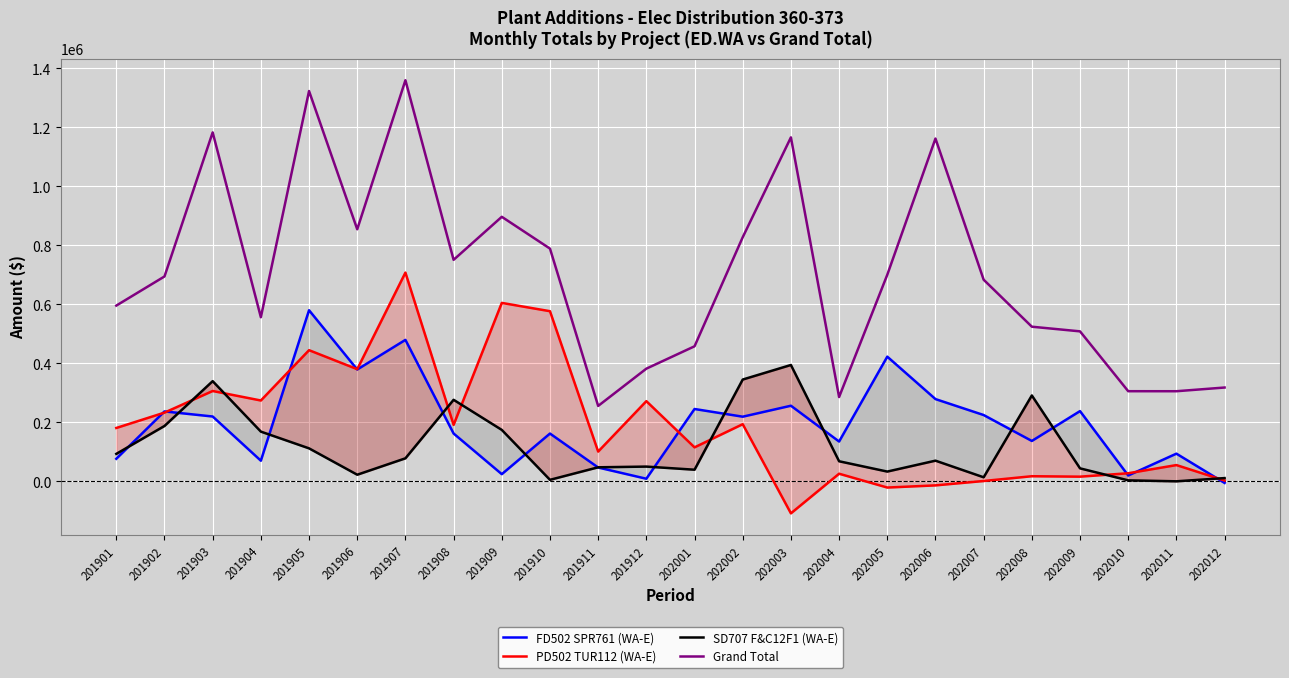

Between which two adjacent categories do PD502 TUR112 (WA-E) and SD707 F&C12F1 (WA-E) first intersect?

201902 and 201903